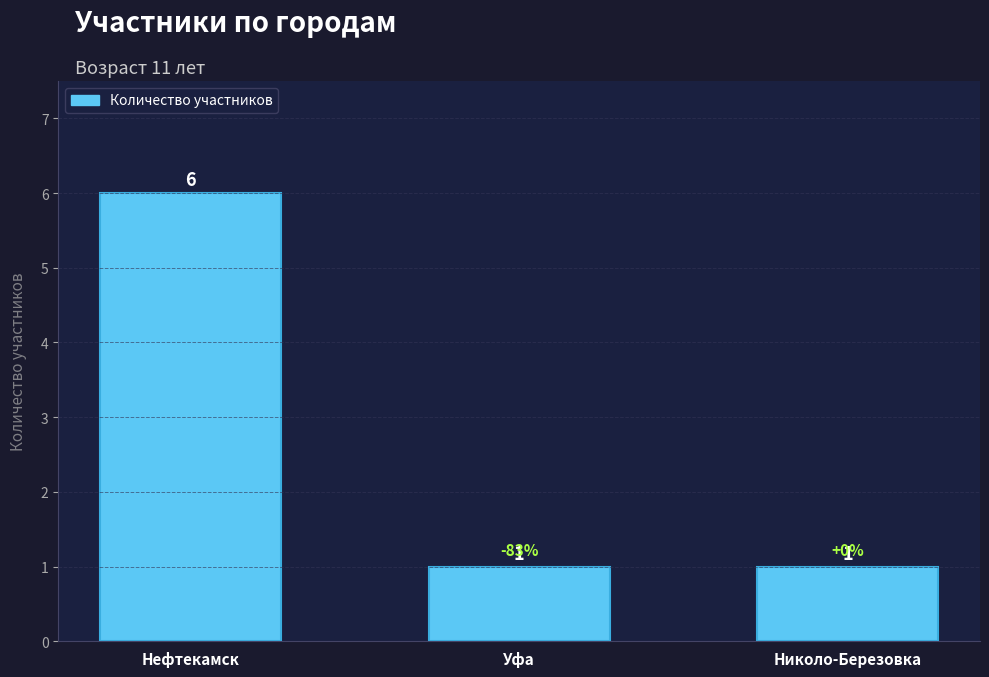

Is it true that the value at Уфа is 1?

True